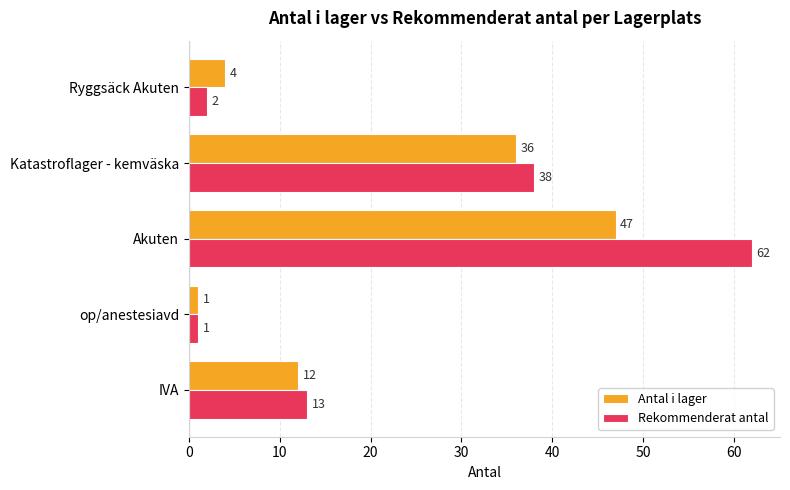

Which series has the largest range (max minus min)?

Rekommenderat antal